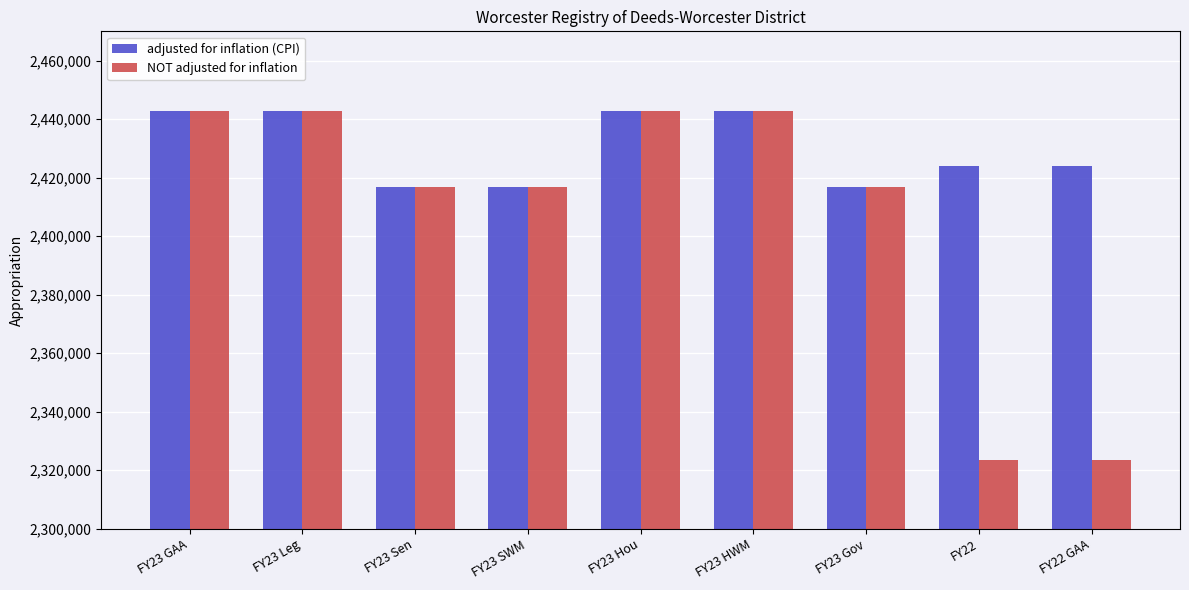

List the series in order of their overall mean, lowest first.

NOT adjusted for inflation, adjusted for inflation (CPI)